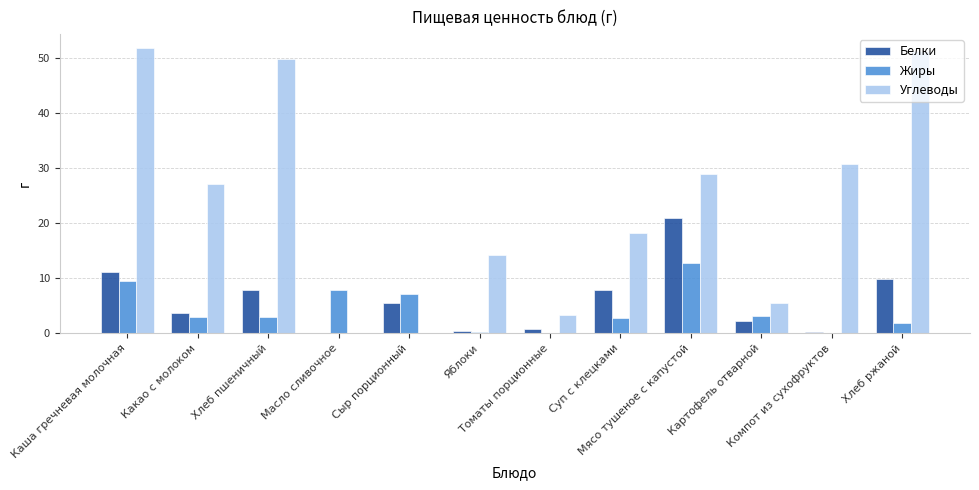

Is the value of Углеводы at Каша гречневая молочная greater than the value of Жиры at Сыр порционный?

Yes